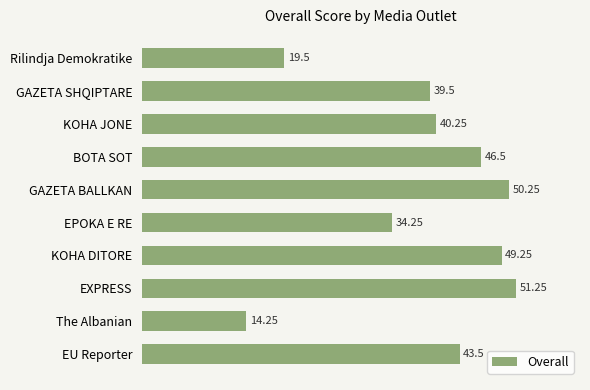

Approximately how many times larger is the value at KOHA DITORE compared to GAZETA SHQIPTARE?

1.2